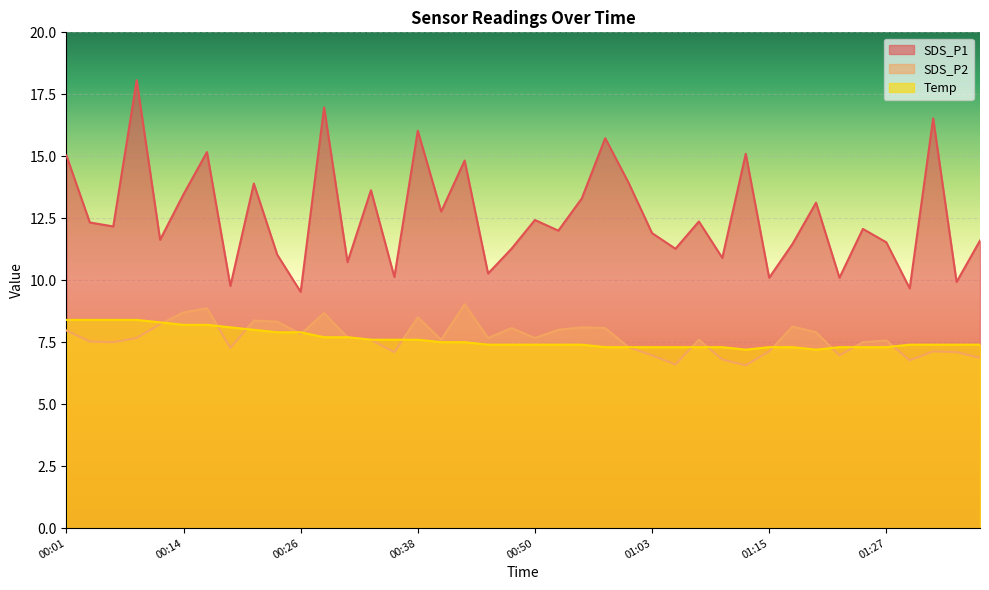

In SDS_P2, how many points are lower than both neighbors (excluding endpoints)?

11